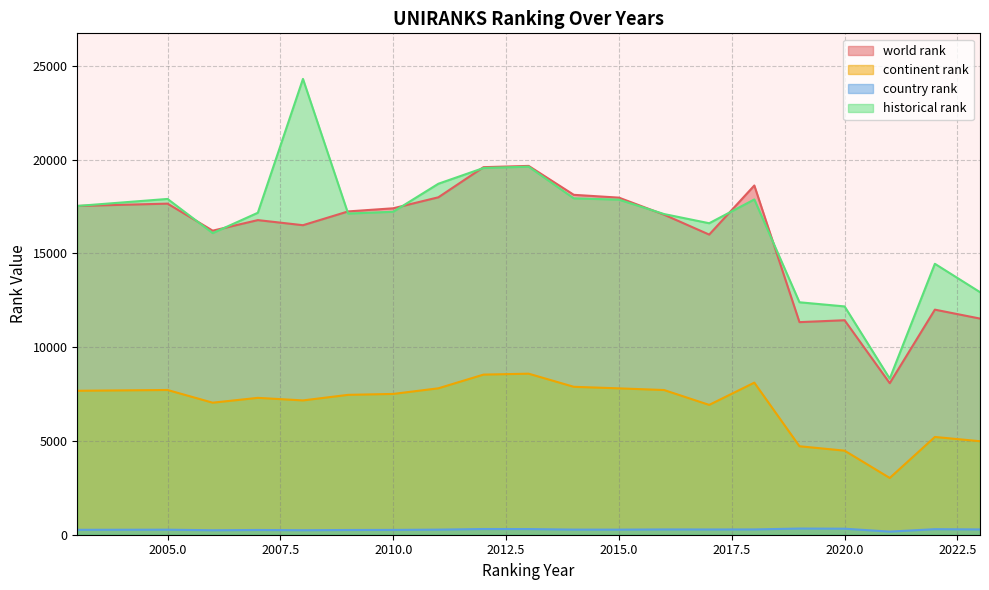

Between 2014 and 2017, which series saw the biggest shift?

world rank